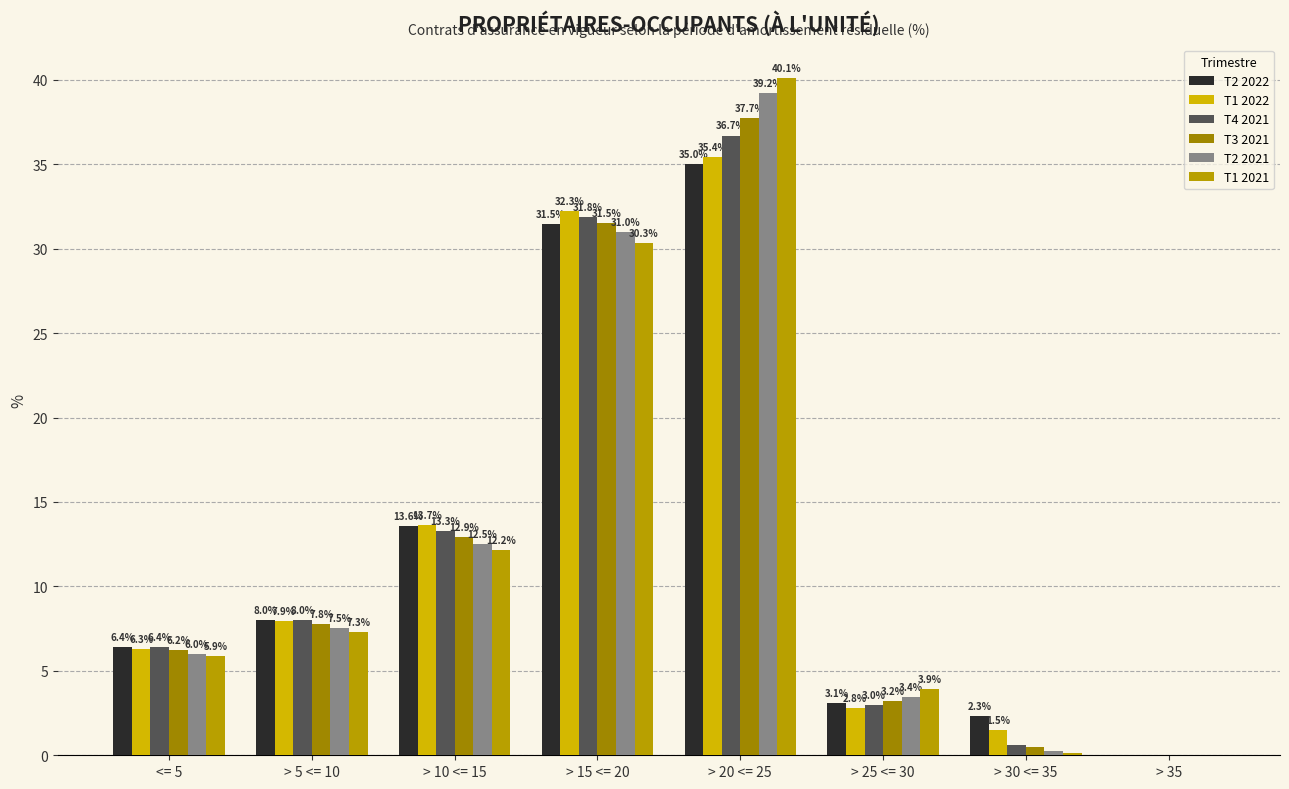

Which series changed the most between > 15 <= 20 and > 30 <= 35?

T4 2021